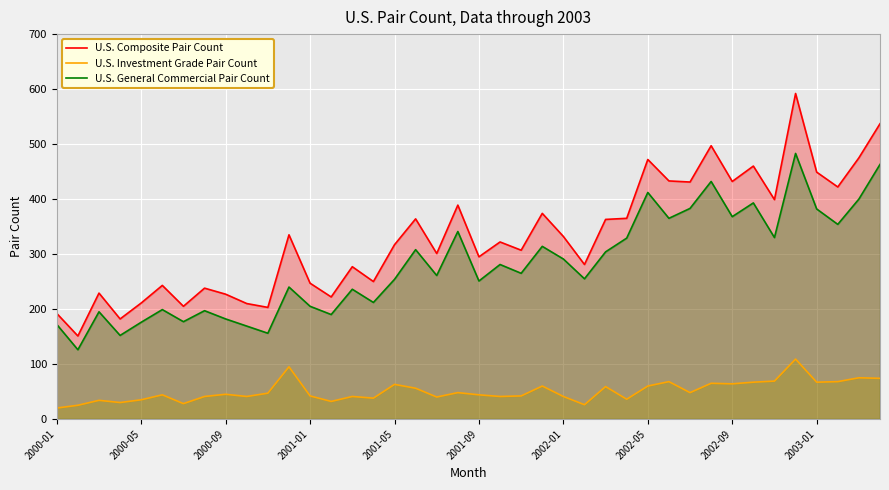

What is the difference between the highest and lowest values at 2002-01?

291